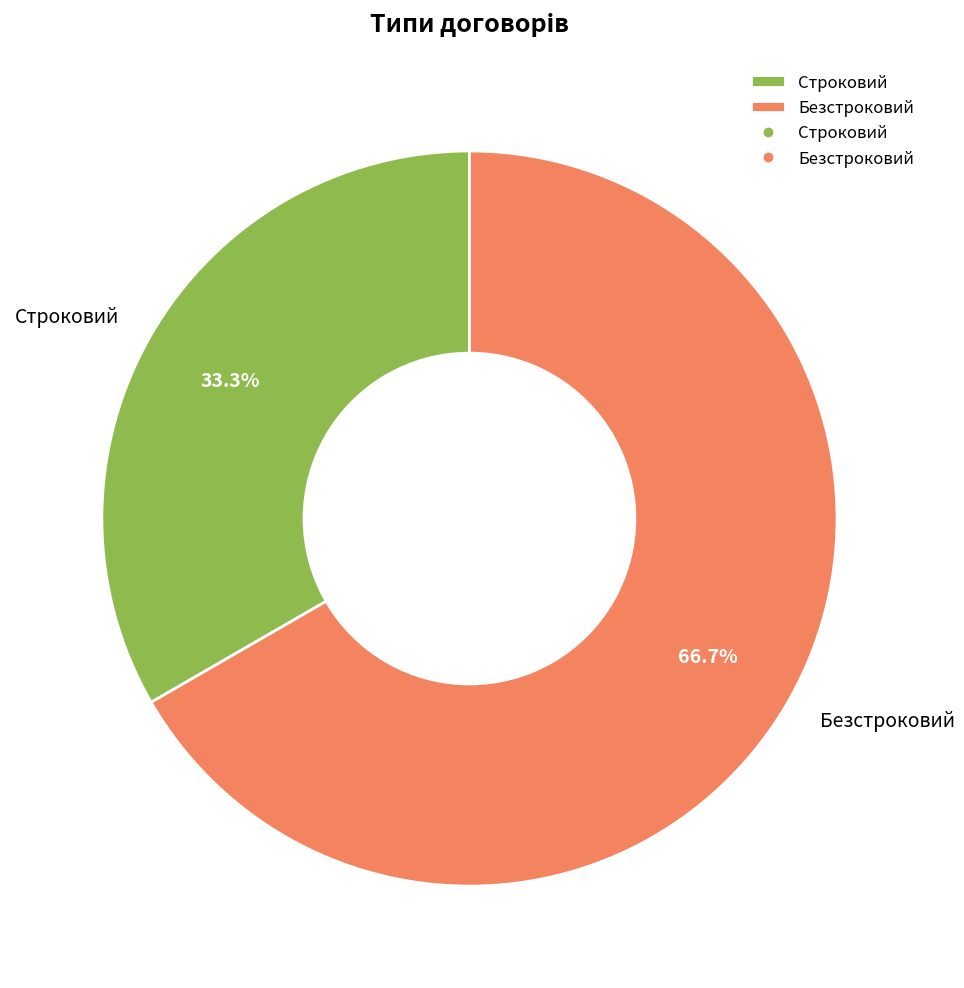

Rank the categories by value from lowest to highest.

Строковий, Безстроковий